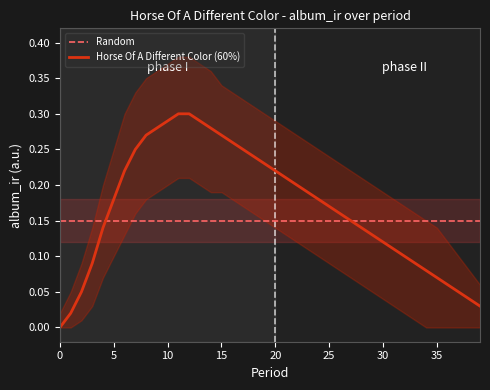

Which series has the largest total across all categories?

Horse Of A Different Color (60%)